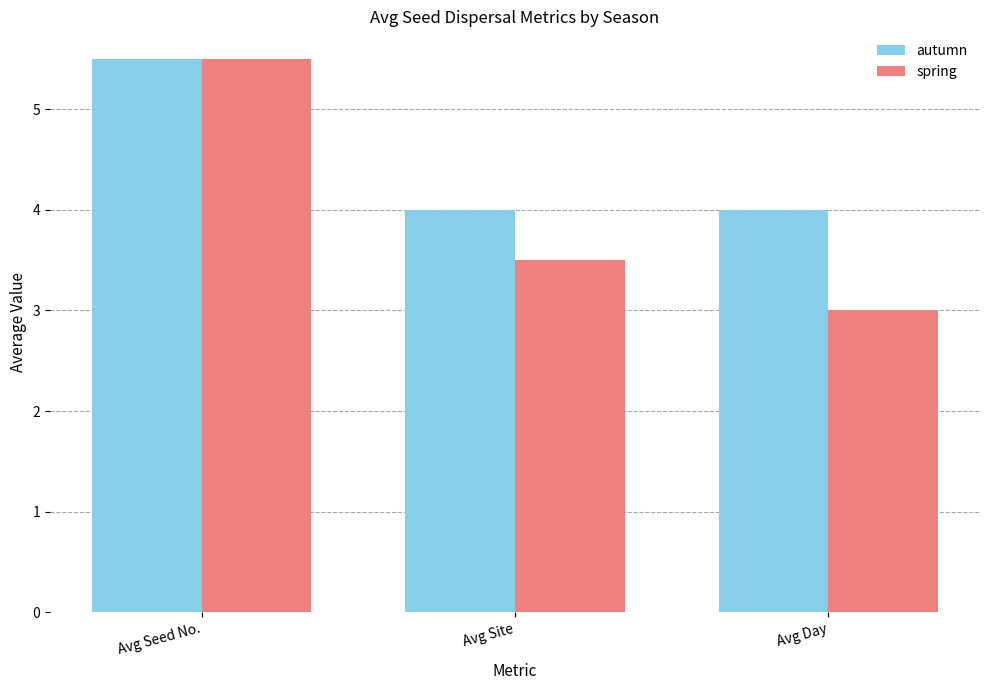

What is the difference between the spring values at Avg Seed No. and Avg Day?

2.5